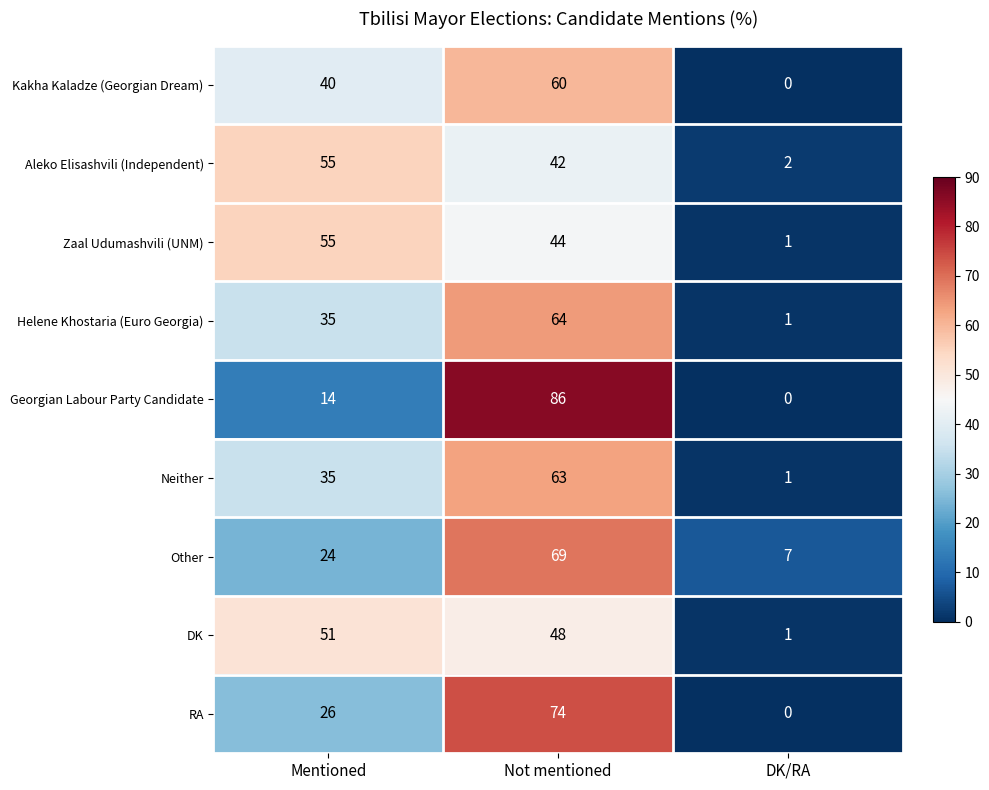

Which series has the widest spread of values?

Georgian Labour Party Candidate